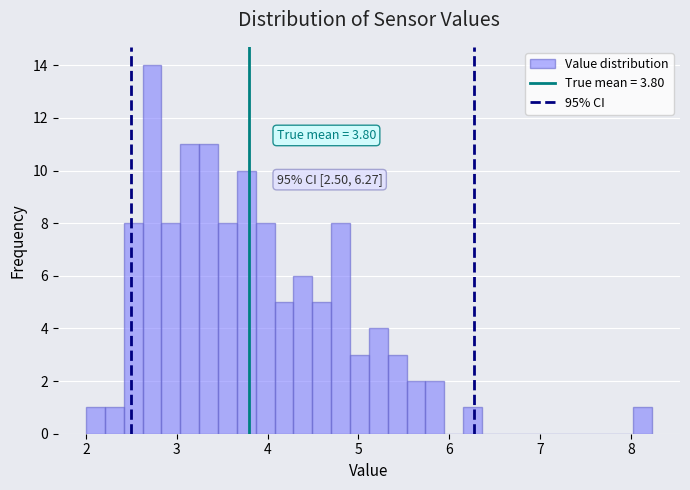

Around what value on the x-axis is the tallest bar? Give the approximate position of its centre, as read against the axis.

2.7